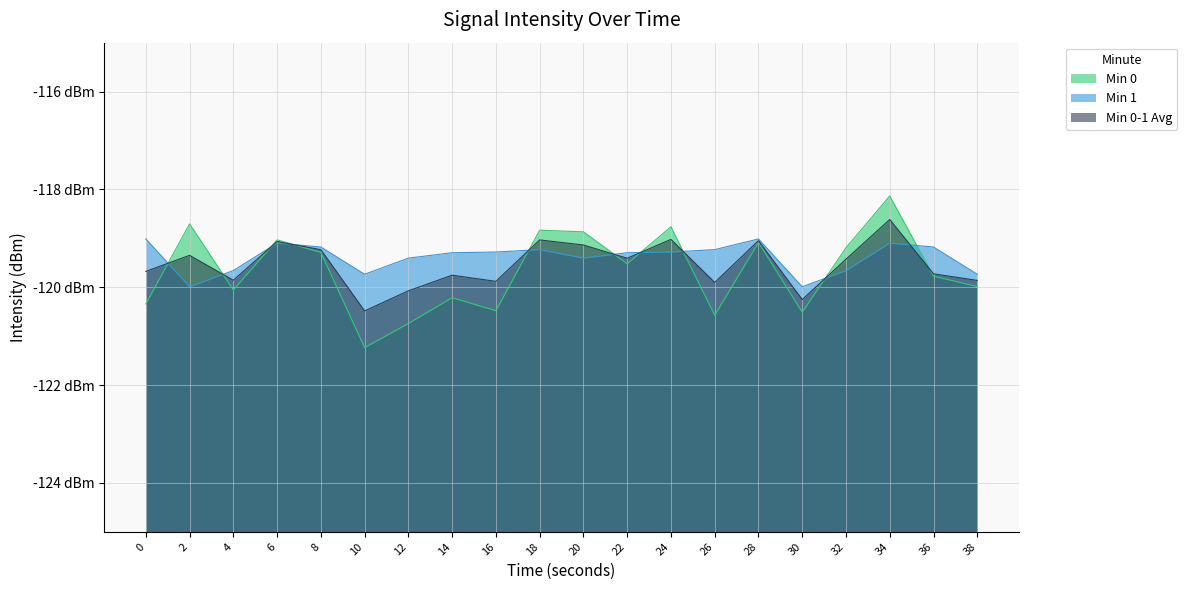

Where is Min 0 nearest to the value -119?

6